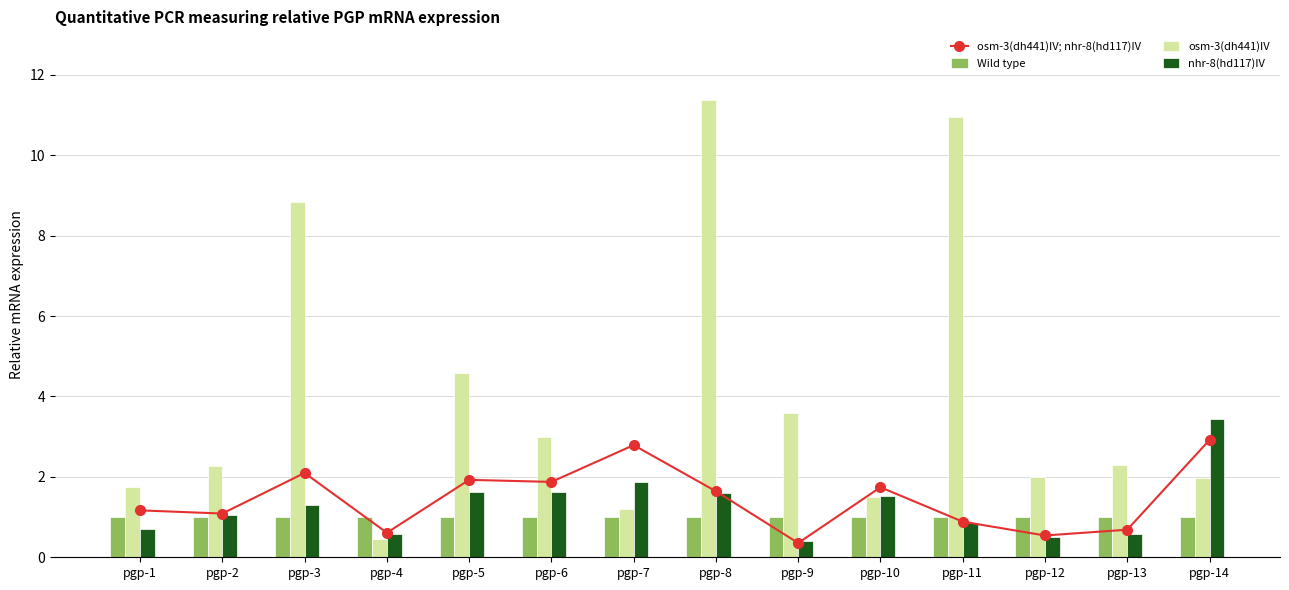

What is the sum of all osm-3(dh441)IV; nhr-8(hd117)IV values?

20.3